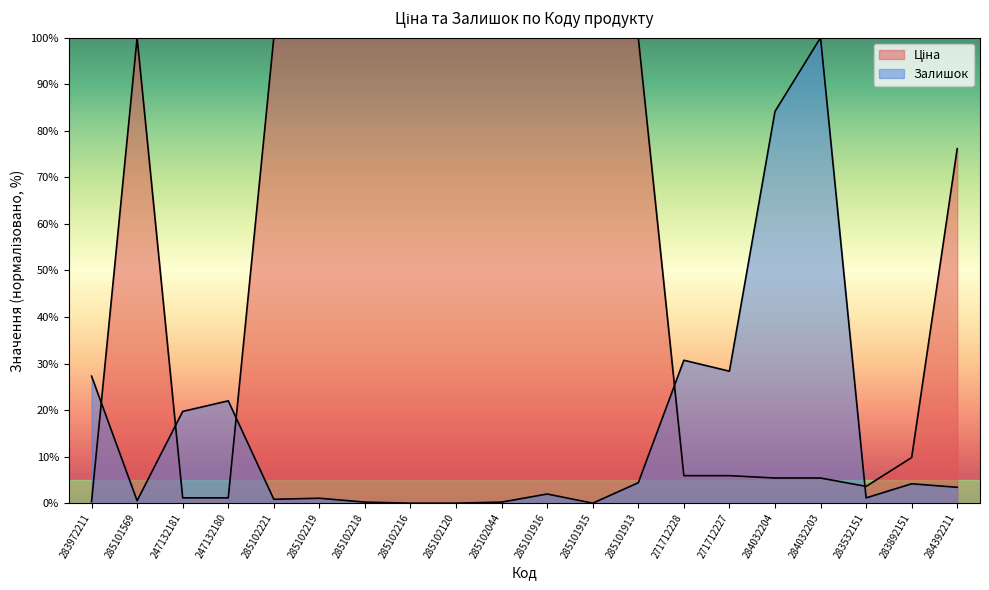

At how many categories does at least one series exceed 25?

16